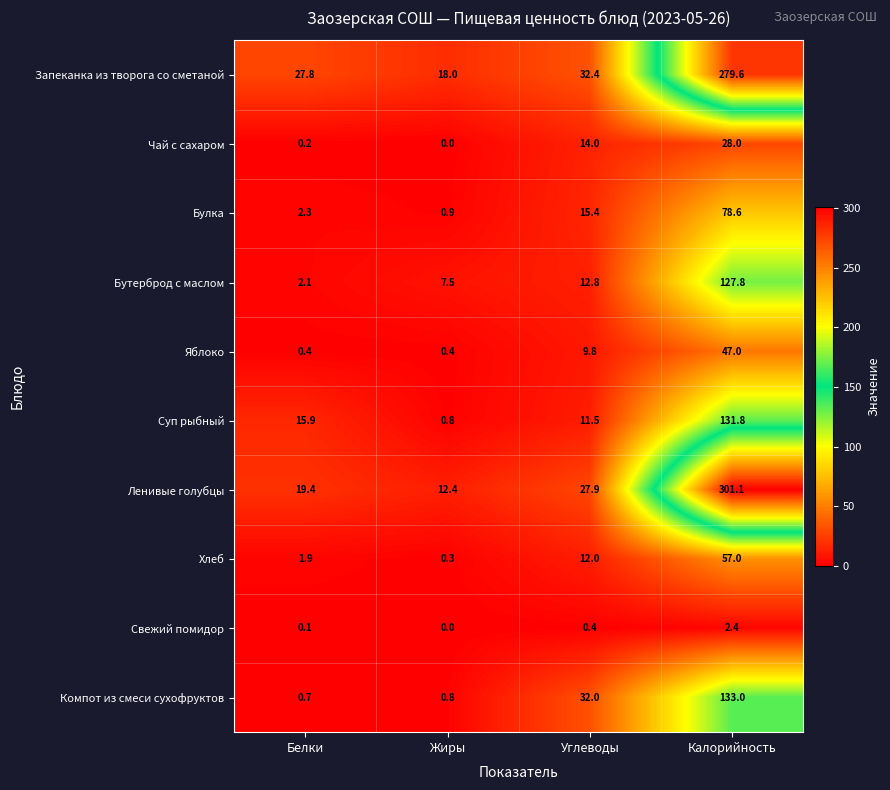

Where is Чай с сахаром nearest to the value 14?

Углеводы